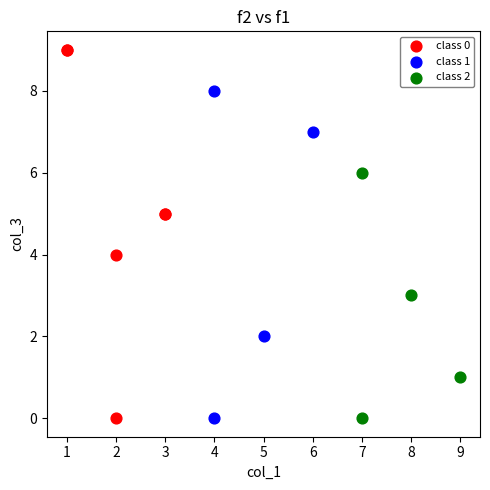

Which series reaches the maximum Y coordinate?

class 0